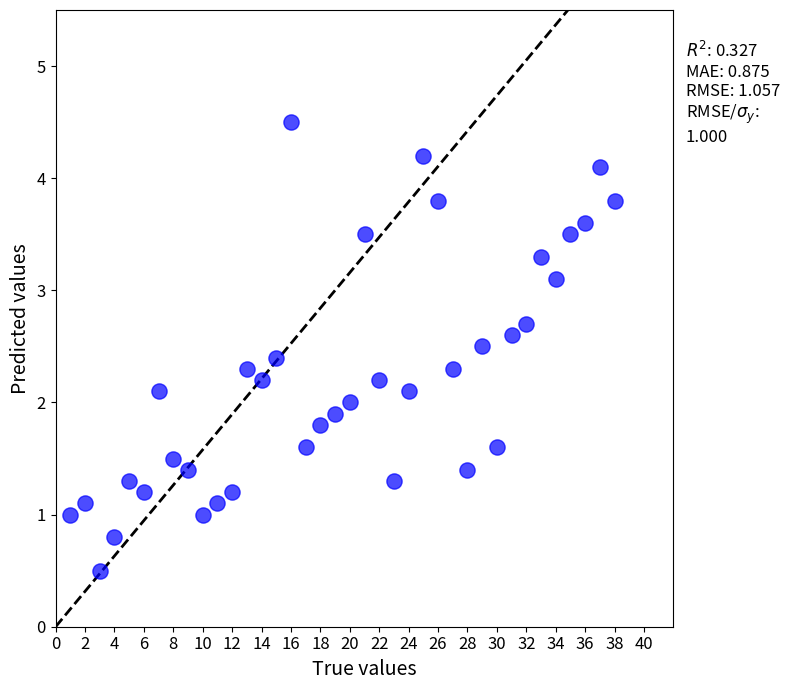

What is the range of Y values (max minus min)?

4.0